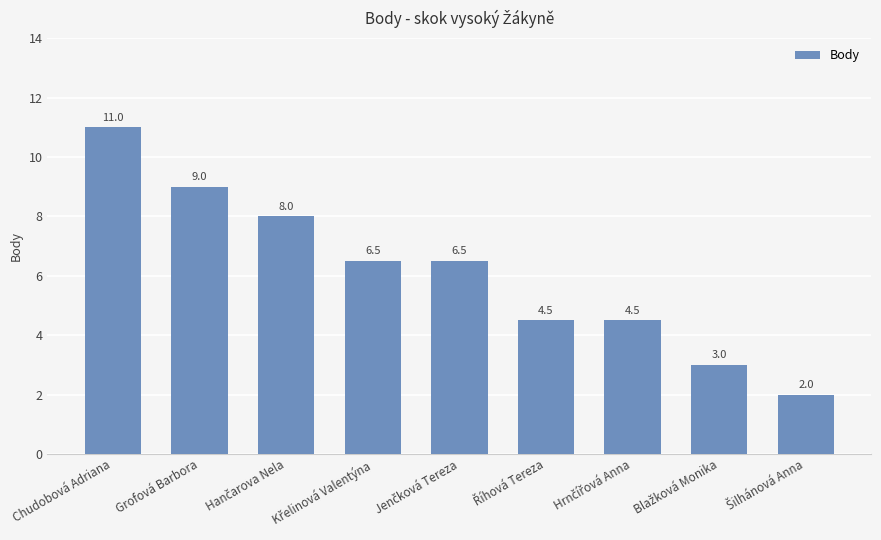

What is the smallest value displayed?

2.0